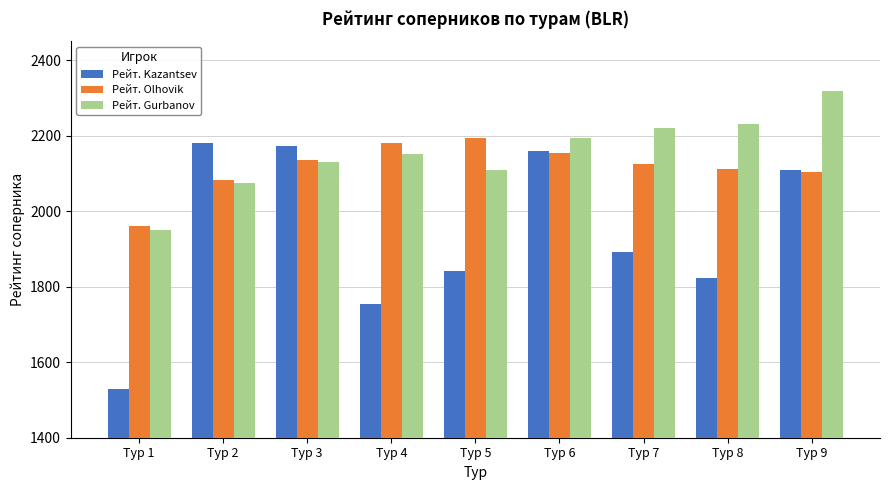

Rank the categories by Рейт. Olhovik value from highest to lowest.

Тур 5, Тур 4, Тур 6, Тур 3, Тур 7, Тур 8, Тур 9, Тур 2, Тур 1